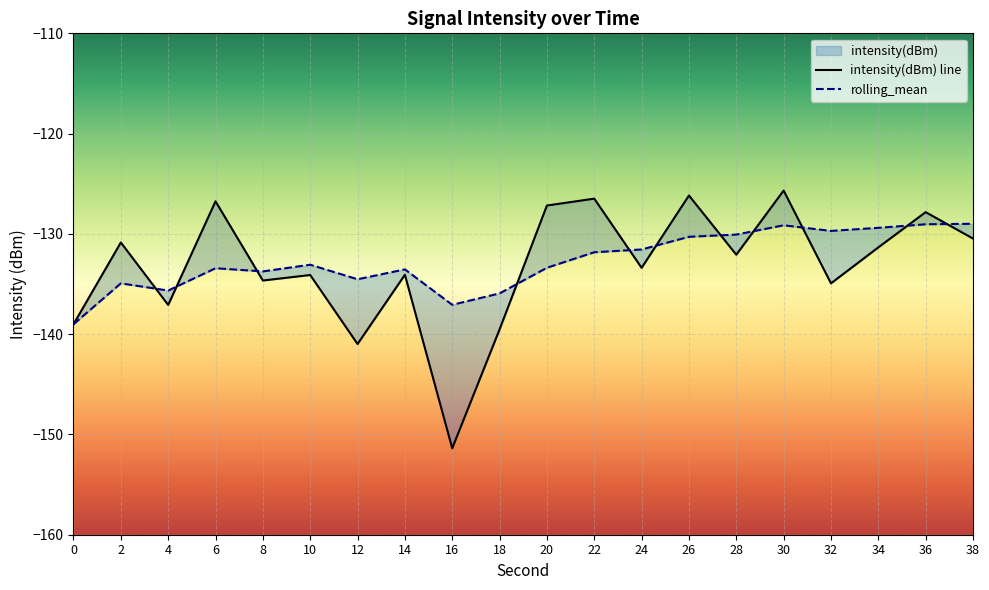

What value does the rolling_mean series have at 18?

-135.9